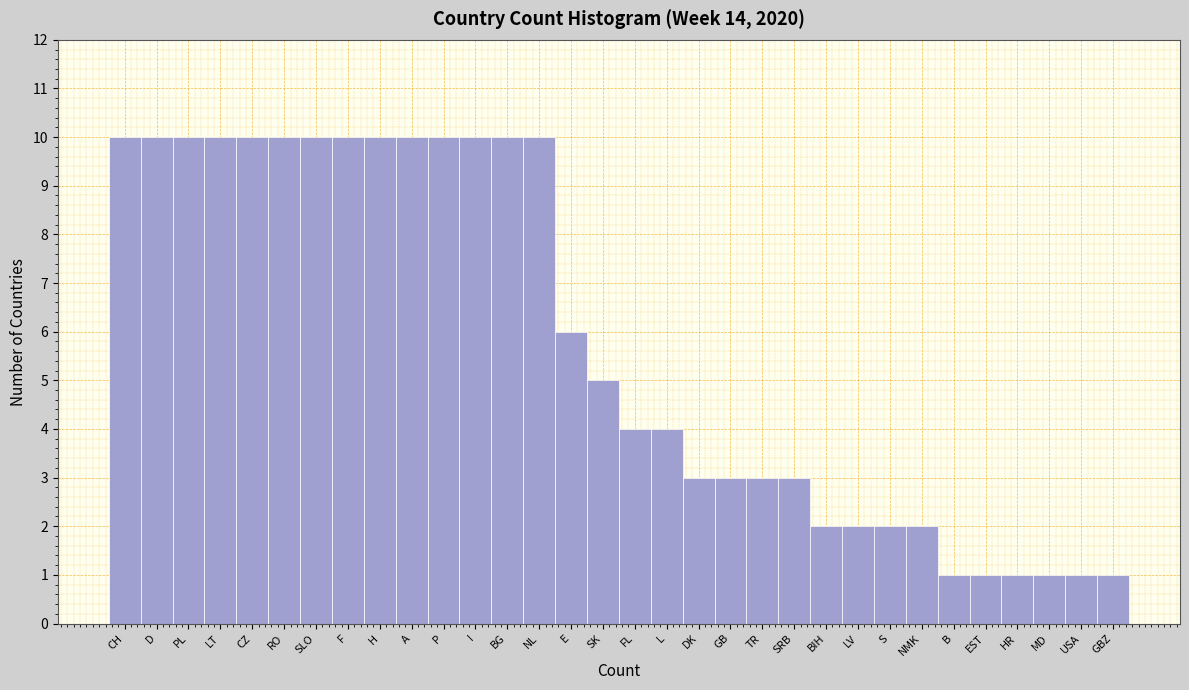

What is the change in value from I to E?

-4